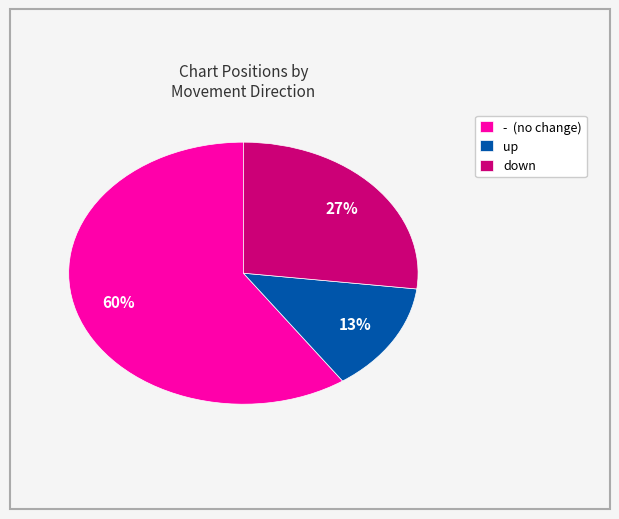

Approximately how many times larger is the value at up compared to down?

0.5